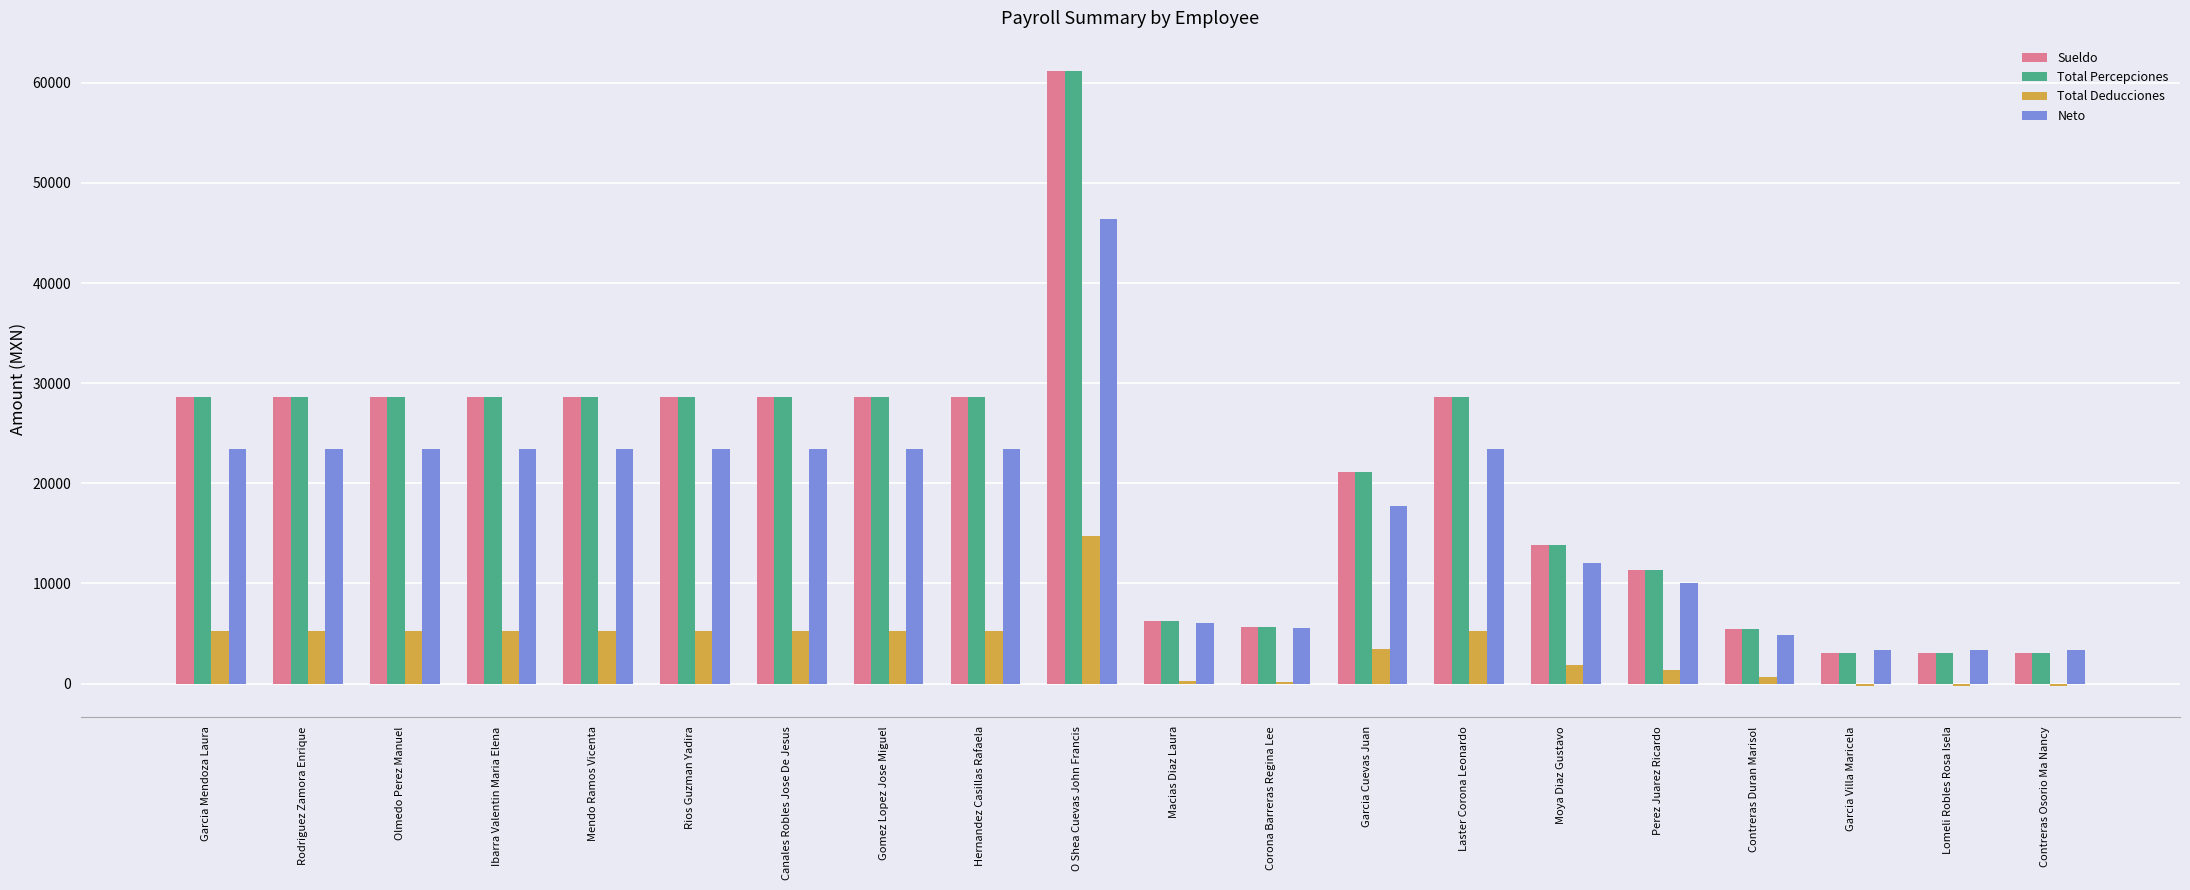

At which category is the sum across all series the highest?

O Shea Cuevas John Francis